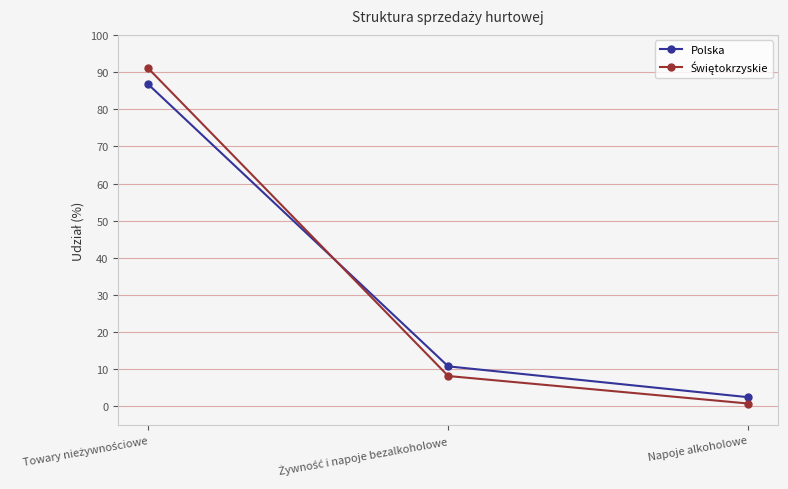

What is the value of the Polska point at the 3rd from the left?

2.5